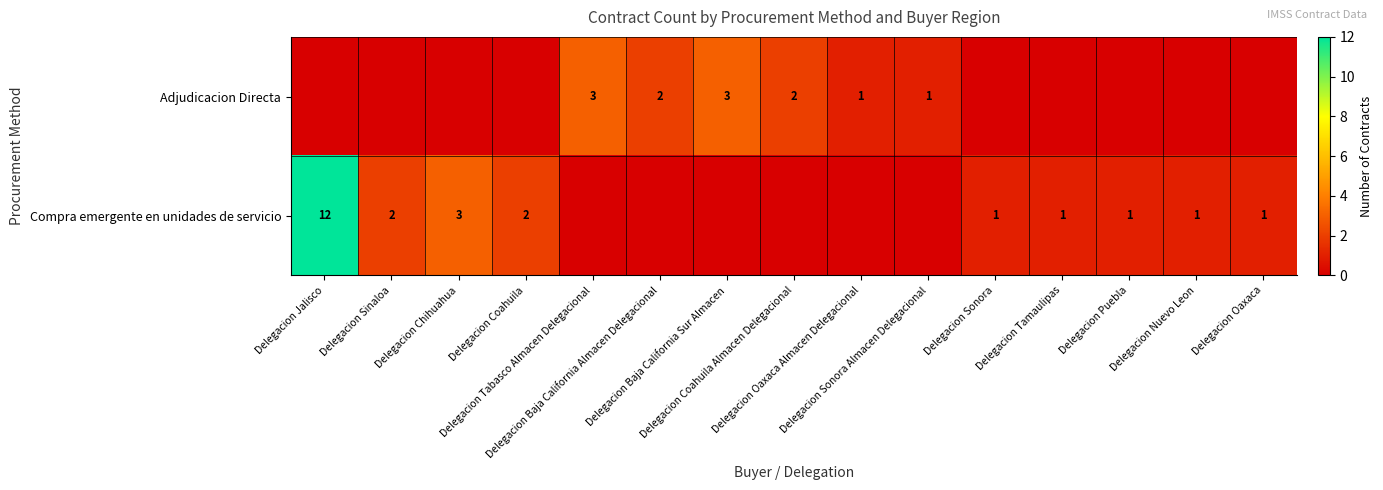

Is the value of Adjudicacion Directa at Delegacion Sonora greater than the value of Compra emergente en unidades de servicio at Delegacion Sinaloa?

No